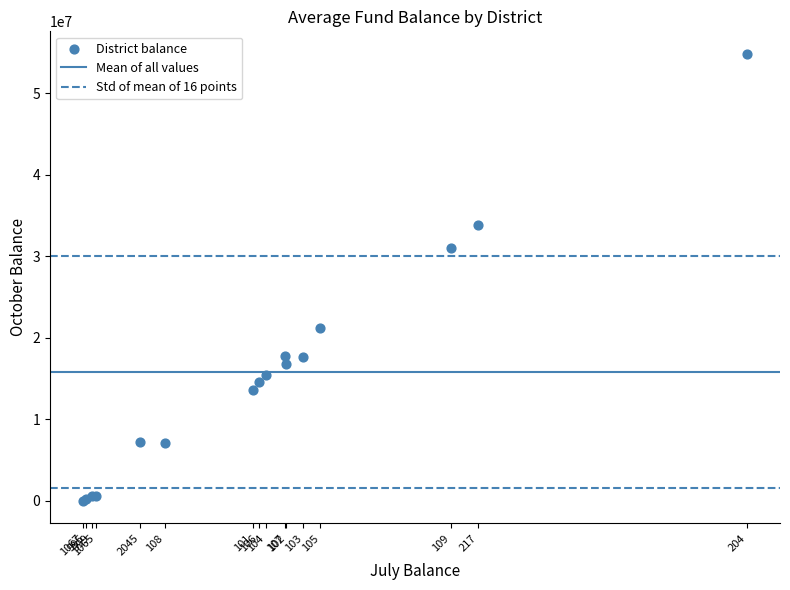

What Y value in the scatter plot is closest to 27435956?

30965284.3